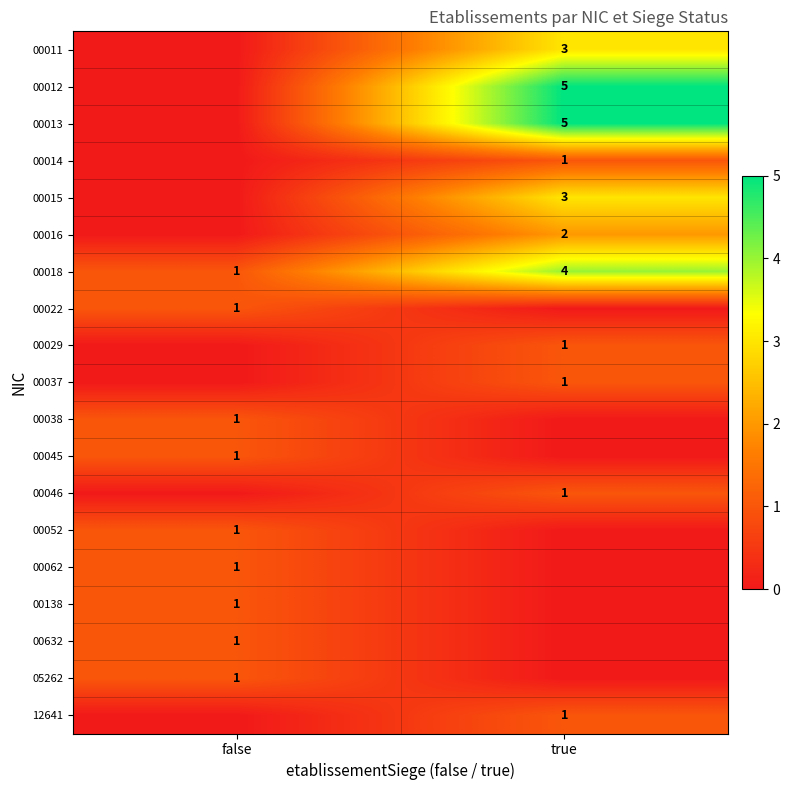

At which category is the sum across all series the highest?

true